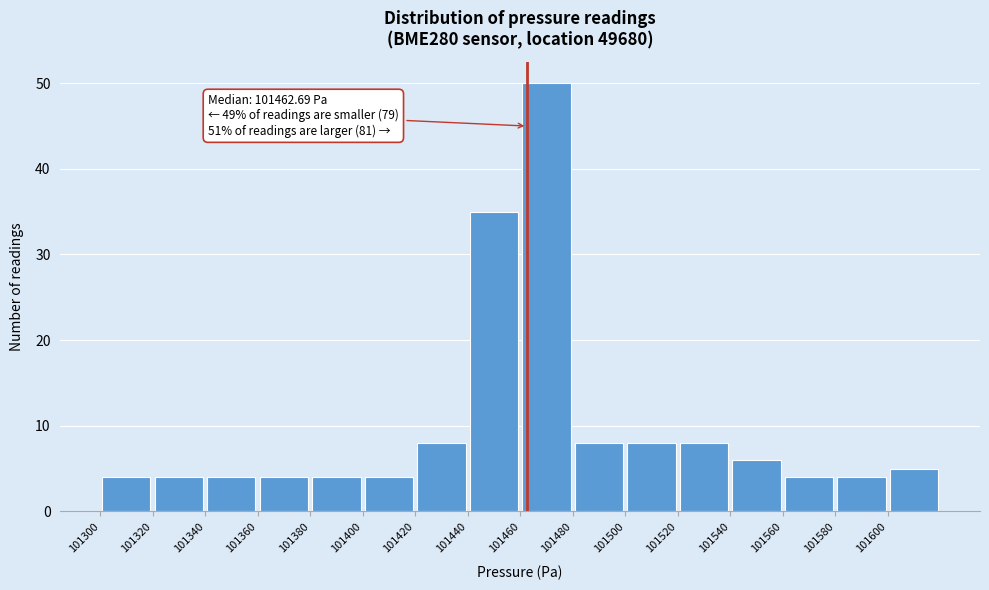

Over which range of the x-axis is the bar tallest?

101460 to 101480